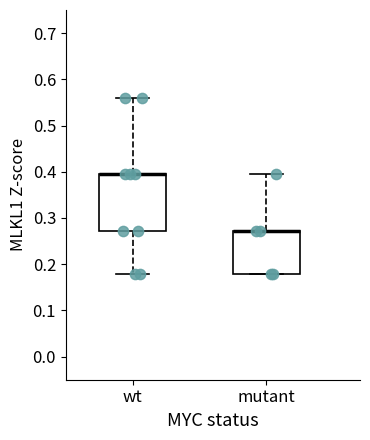

Where is the lower edge of the box for mutant on the y-axis? The values are not printed on the chart, so give them approximately, as read against the axis.

0.18